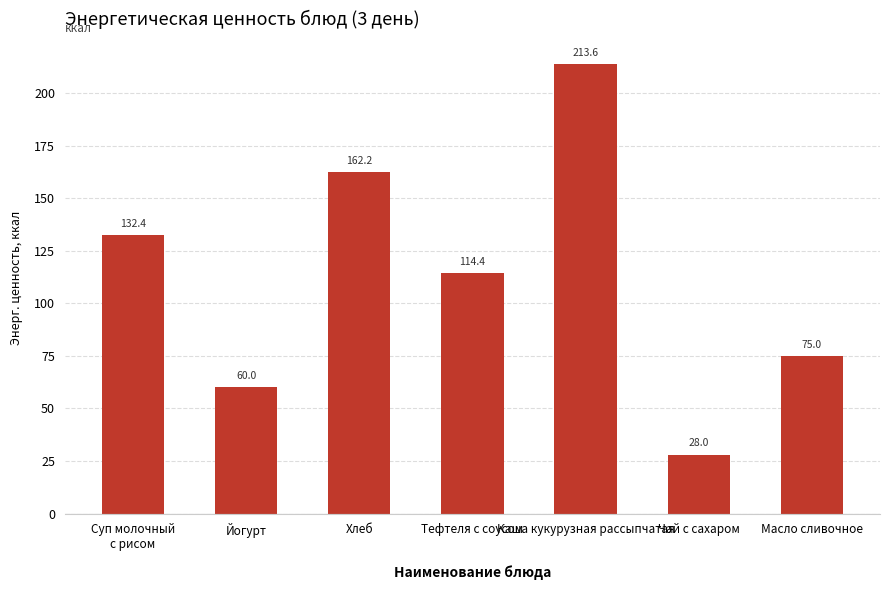

What is the difference between the maximum and minimum values?

185.6